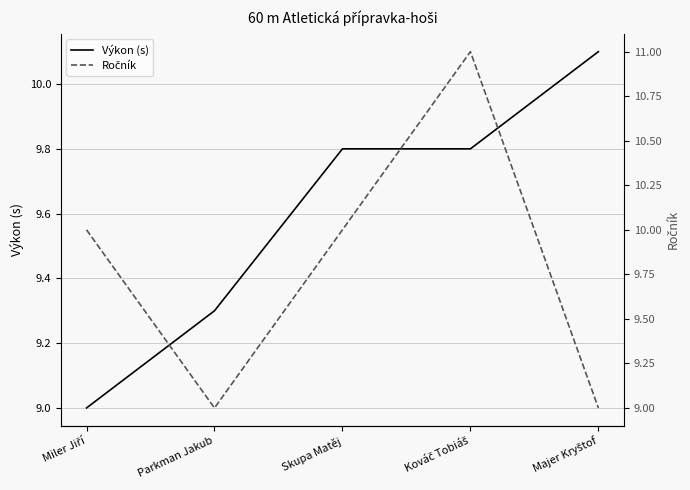

What is the difference between the highest and lowest values at Majer Kryštof?

1.1